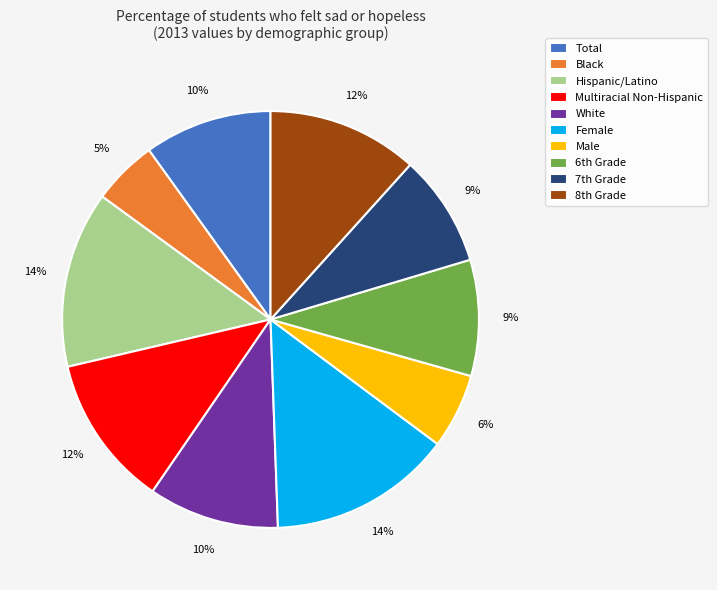

To the nearest percent, what is the difference between the largest and smallest slice percentages?

9%